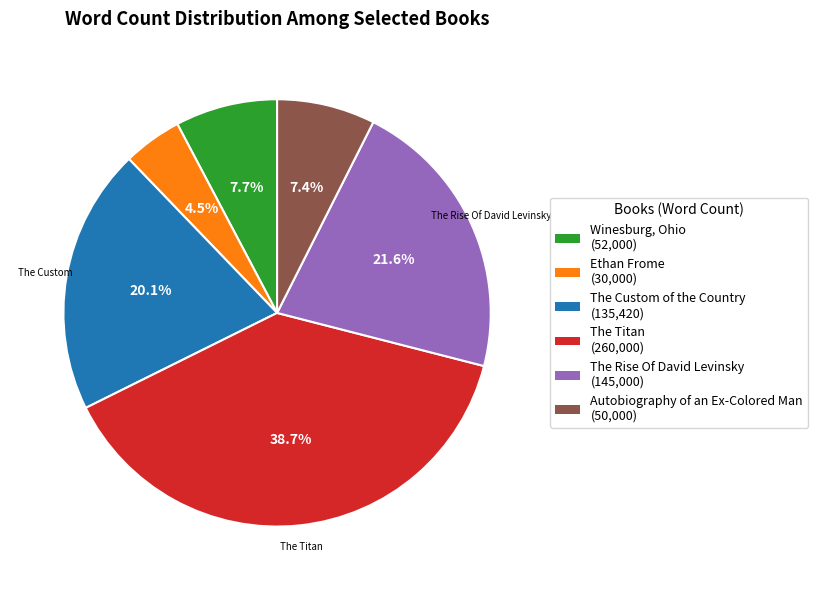

How many segments does this pie chart have?

6